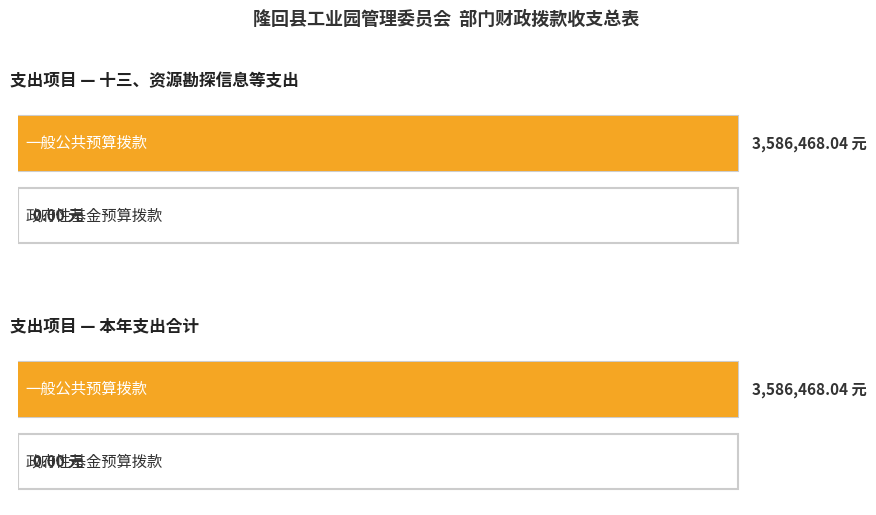

Does the chart contain any negative values?

No